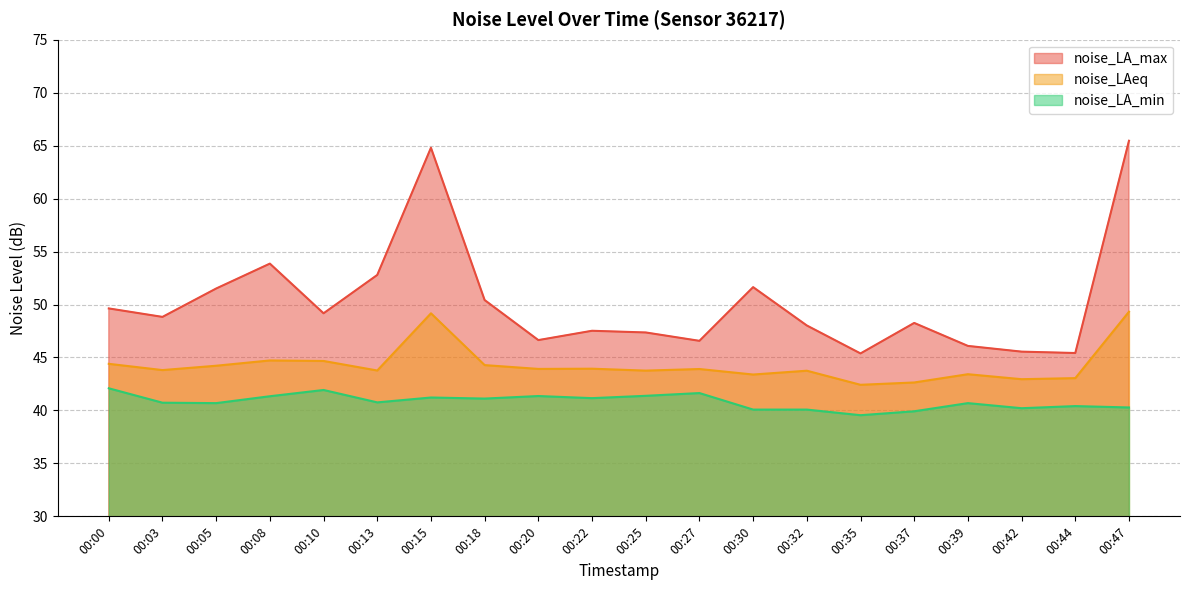

What is the minimum value shown in the chart?

39.5